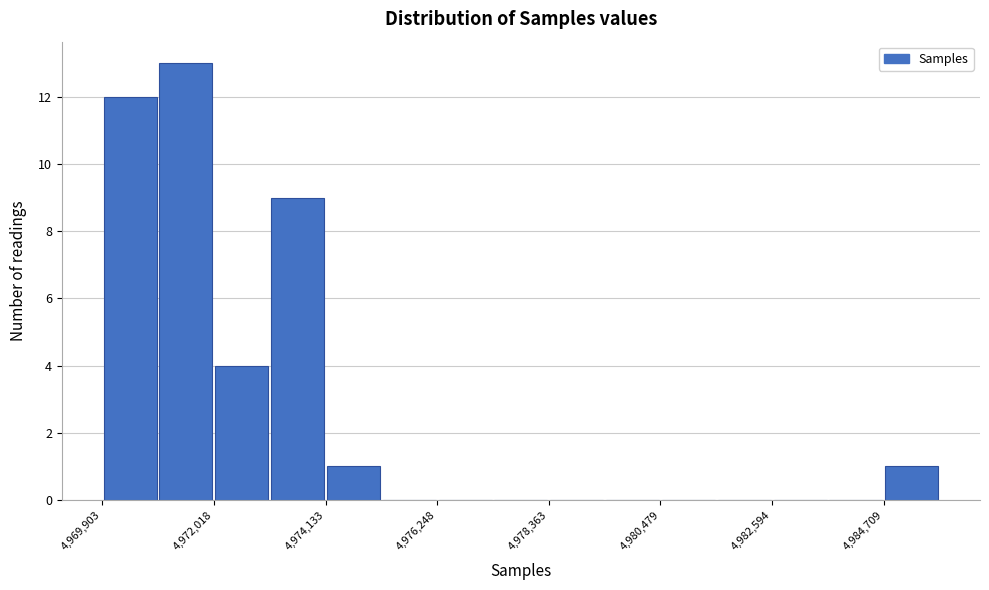

Read against the x-axis, roughly where is the centre of the tallest bar?

4971500